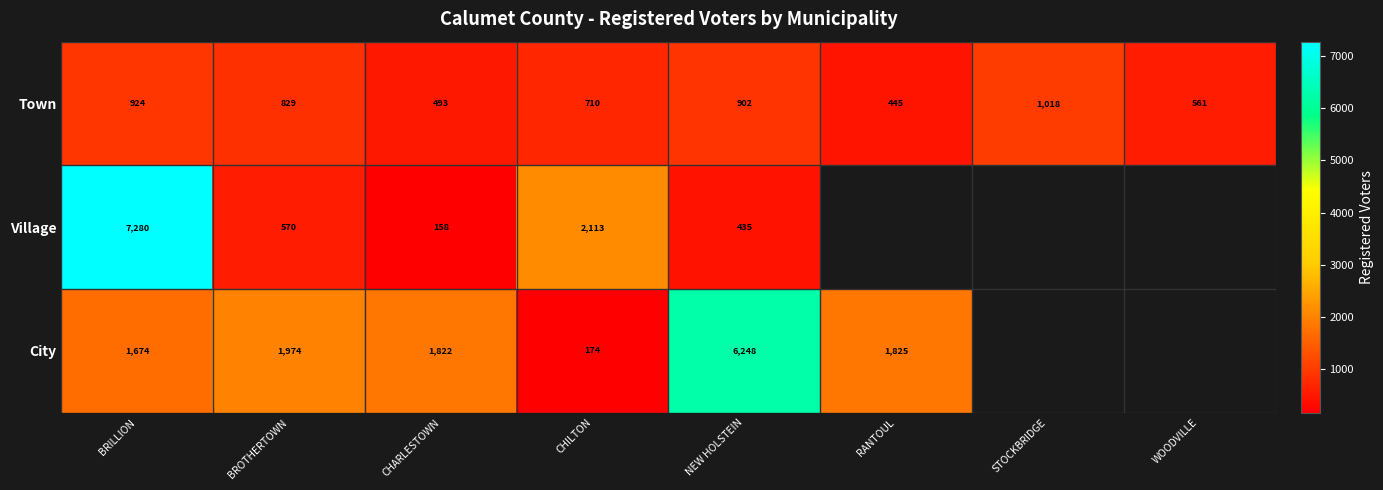

At how many categories does at least one series exceed 1296?

6